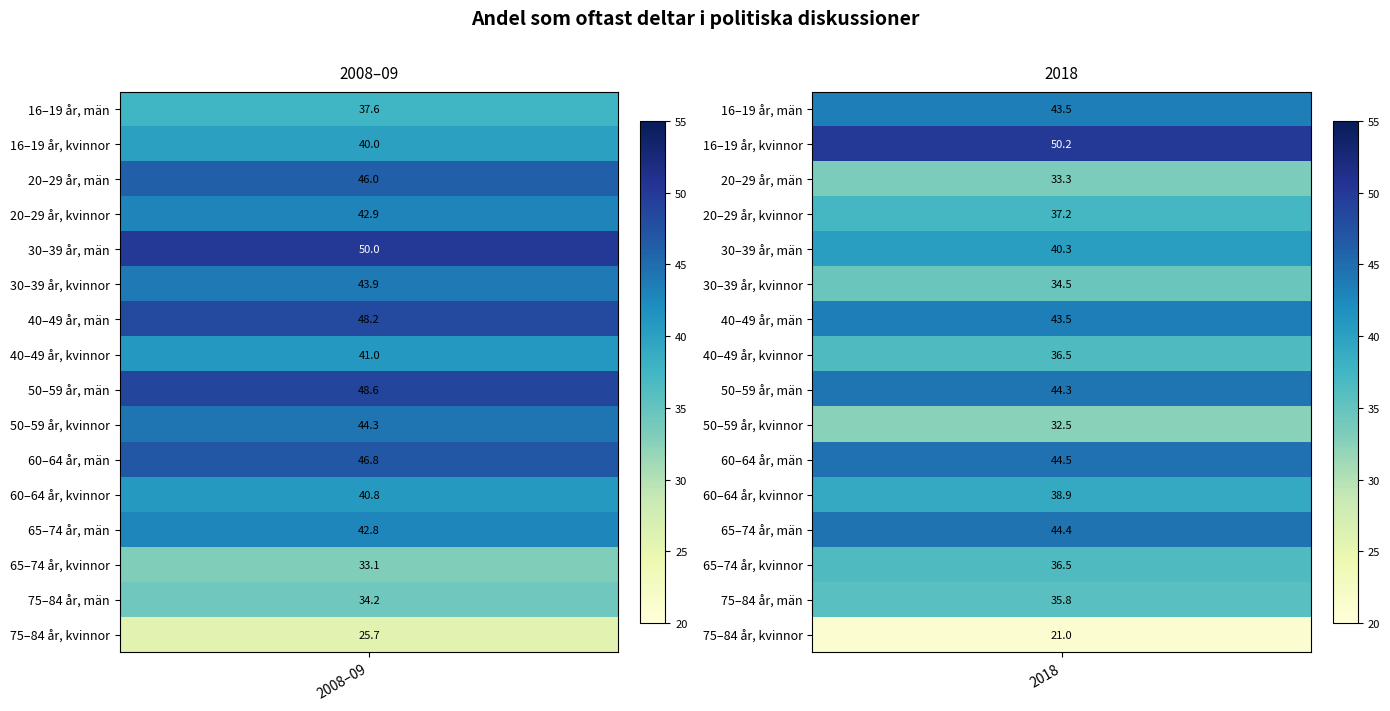

How many distinct data groups are displayed?

16